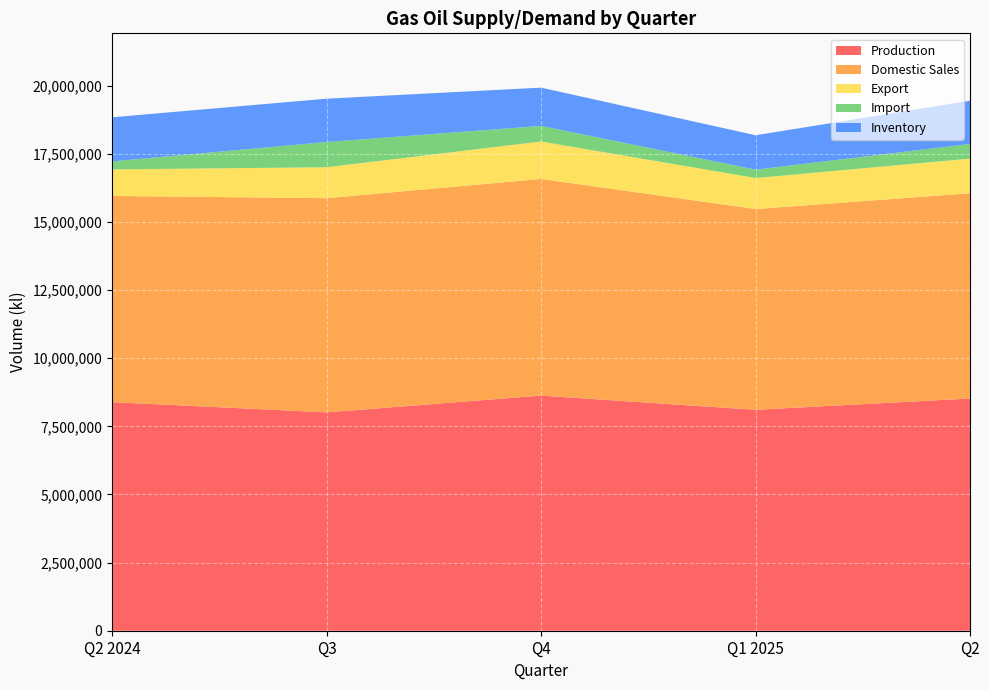

Reading left to right, list all the values displayed in this chart.

Production: Q2 2024=8387183	Q3=8011917	Q4=8626861	Q1 2025=8105784	Q2=8520204
Domestic Sales: Q2 2024=7565217	Q3=7859333	Q4=7950044	Q1 2025=7366135	Q2=7531775
Export: Q2 2024=973799	Q3=1134911	Q4=1374233	Q1 2025=1138811	Q2=1270727
Import: Q2 2024=294768	Q3=926176	Q4=572124	Q1 2025=306598	Q2=540489
Inventory: Q2 2024=1617200	Q3=1589284	Q4=1403641	Q1 2025=1263035	Q2=1584094